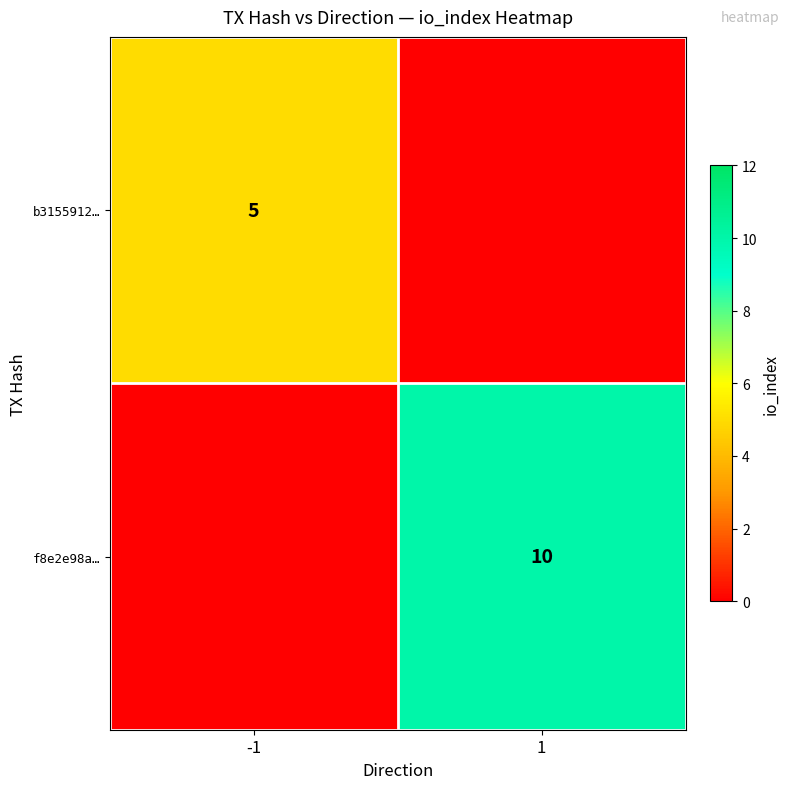

Is it true that b3155912… equals 5 at -1?

True